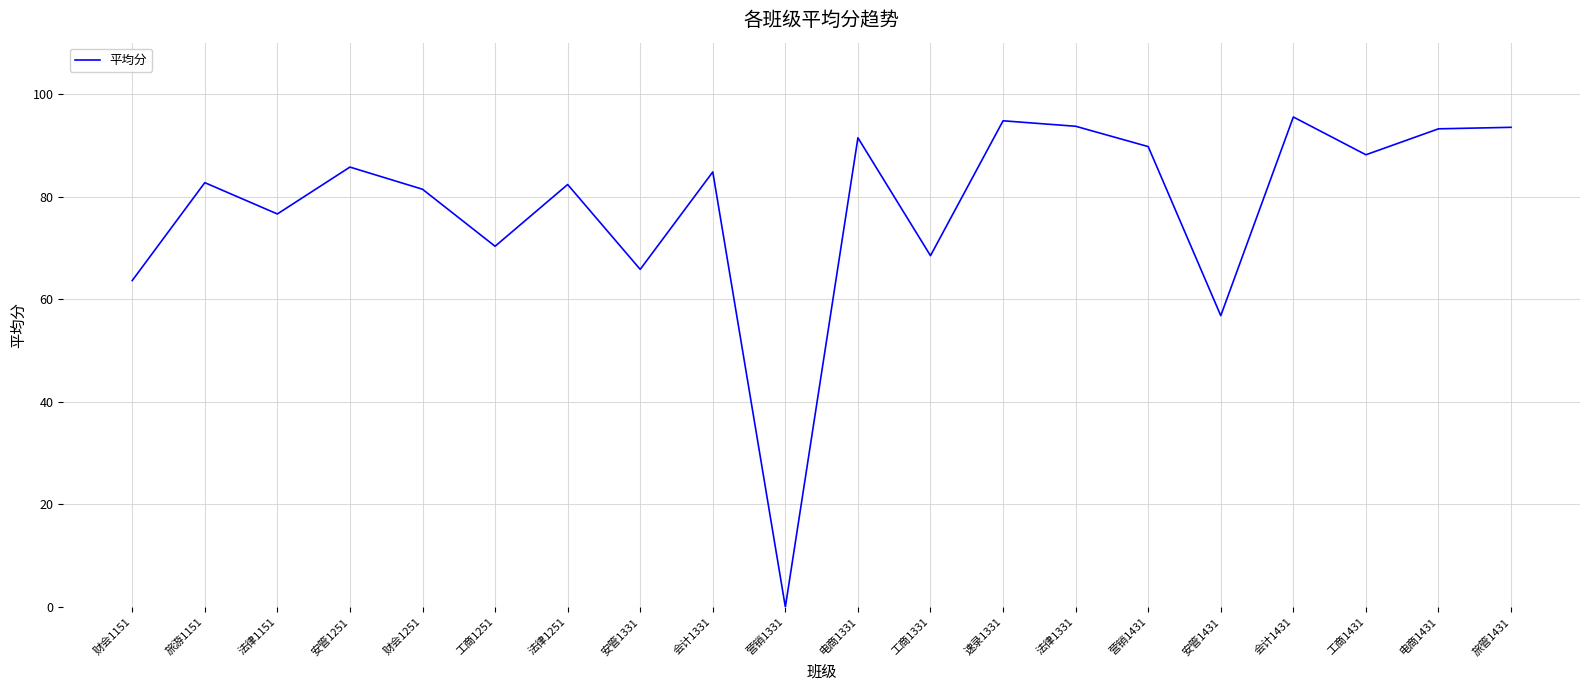

Where is the data nearest to the value 47?

安管1431